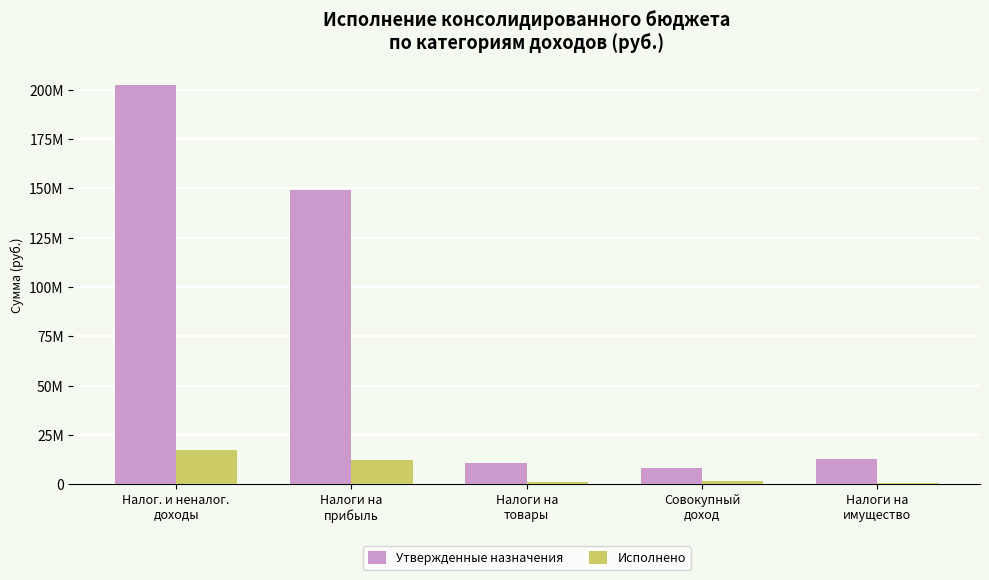

At Налог. и неналог.
доходы, list the series in order from smallest to largest.

Исполнено, Утвержденные назначения